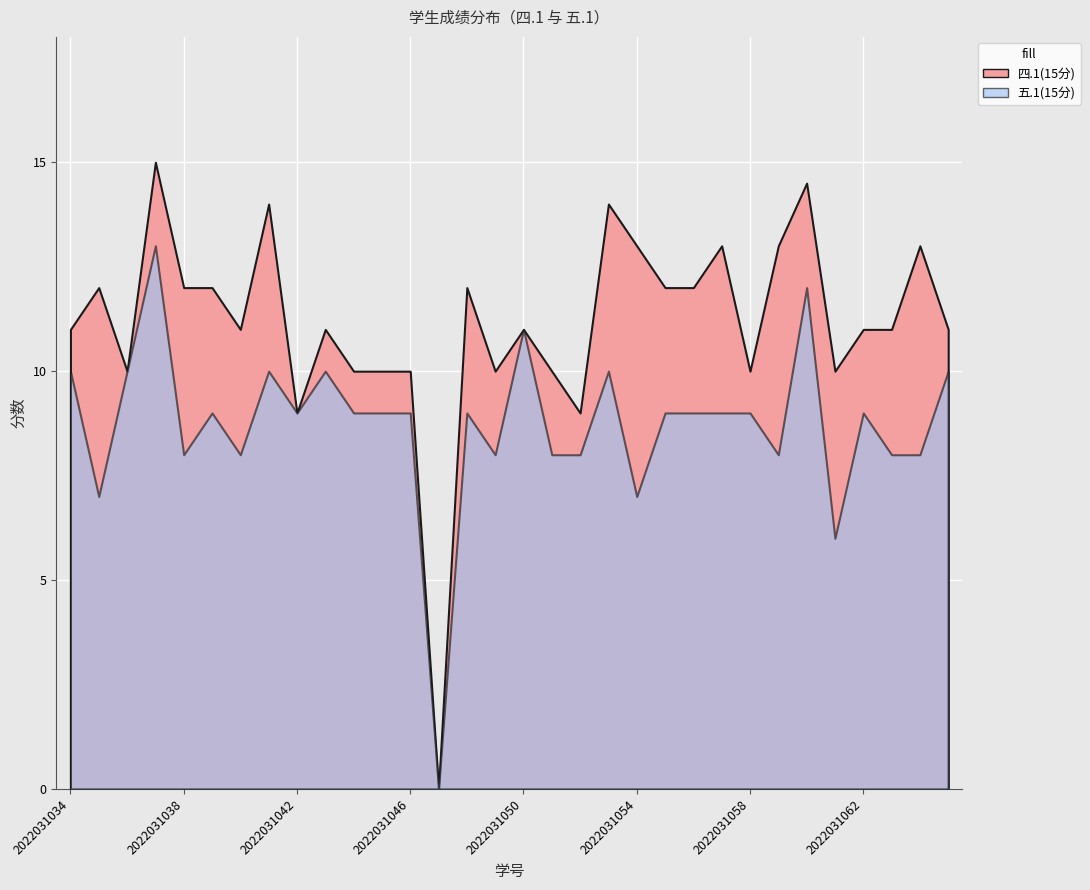

Rank the categories by 五.1(15分) value from highest to lowest.

2022031037, 2022031060, 2022031050, 2022031034, 2022031036, 2022031041, 2022031043, 2022031053, 2022031065, 2022031039, 2022031042, 2022031044, 2022031045, 2022031046, 2022031048, 2022031055, 2022031056, 2022031057, 2022031058, 2022031062, 2022031038, 2022031040, 2022031049, 2022031051, 2022031052, 2022031059, 2022031063, 2022031064, 2022031035, 2022031054, 2022031061, 2022031047